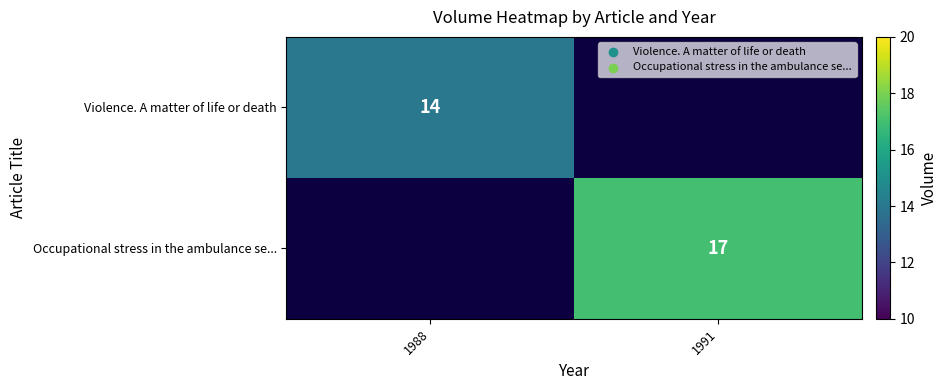

True or false: Occupational stress in the ambulance se... has a value of 28 at 1991.

False